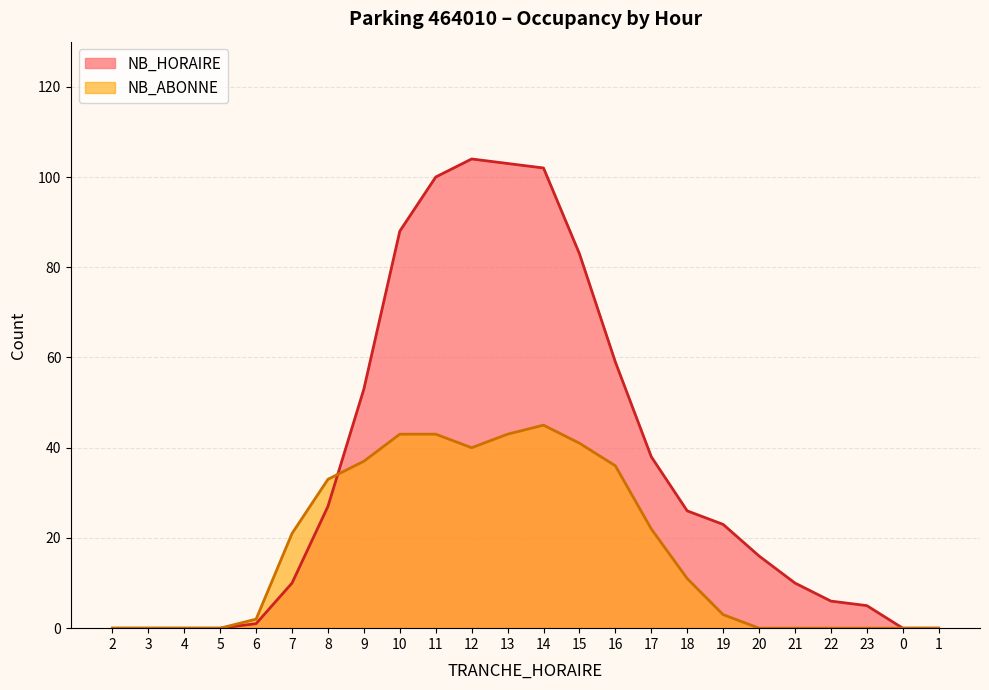

True or false: NB_HORAIRE has a value of 7 at 23.

False